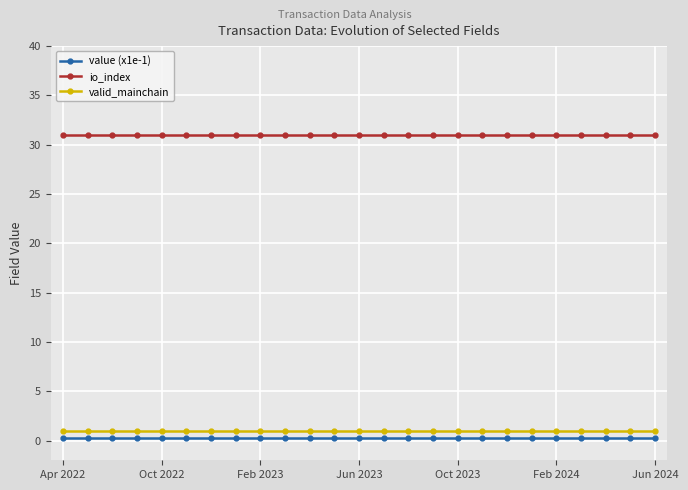

True or false: valid_mainchain and value (x1e-1) cross at least once.

False